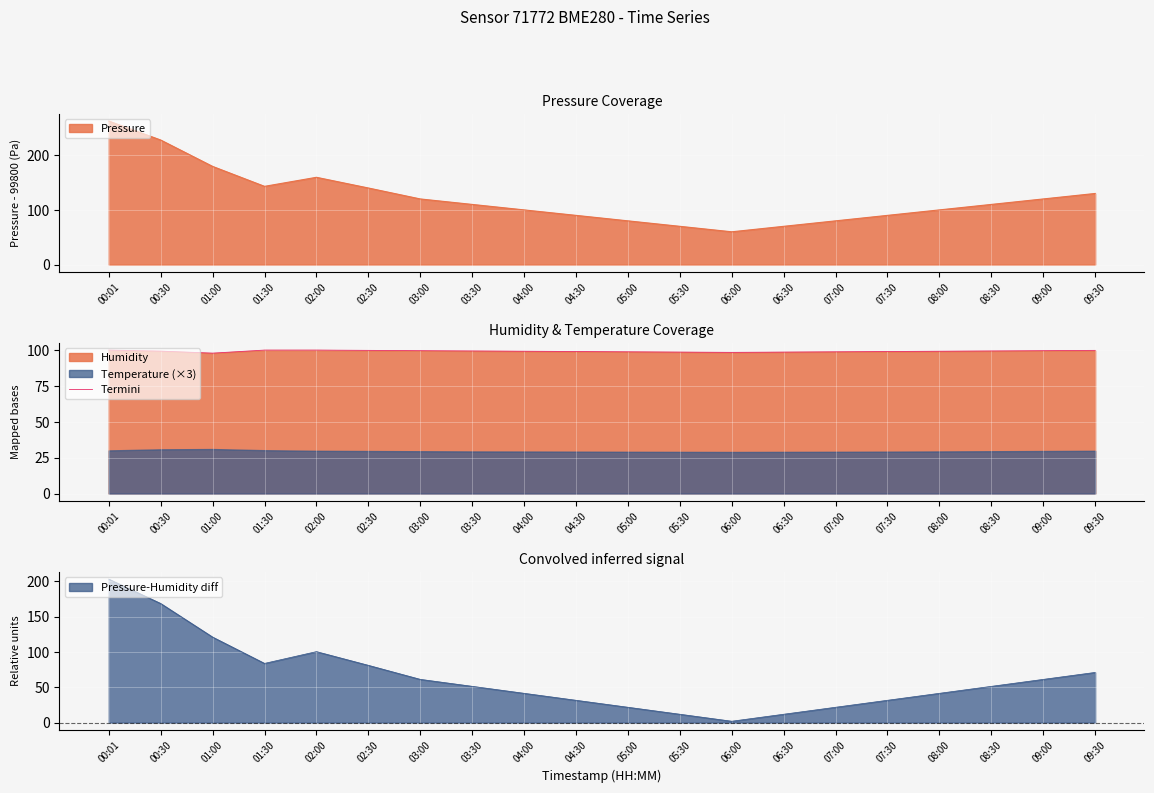

What is the sum of the values at 02:30 and 09:30?

199.6